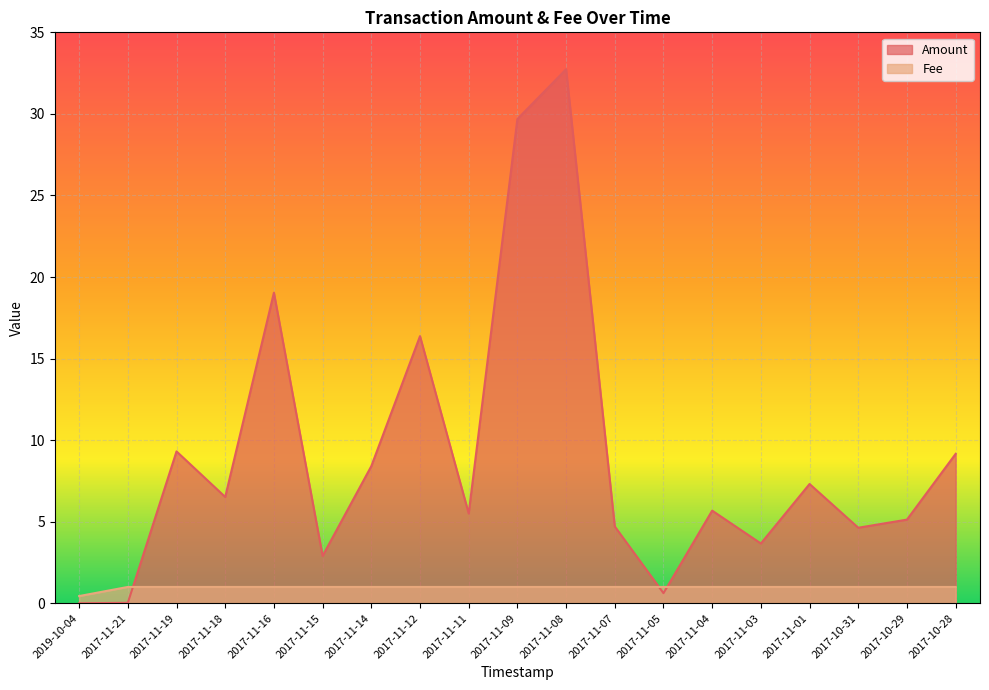

Reading left to right, what are all the values shown in this chart?

Amount: 2019-10-04=0.0	2017-11-21=0.0	2017-11-19=9.3	2017-11-18=6.5	2017-11-16=19.0	2017-11-15=2.9	2017-11-14=8.4	2017-11-12=16.4	2017-11-11=5.5	2017-11-09=29.7	2017-11-08=32.7	2017-11-07=4.7	2017-11-05=0.6	2017-11-04=5.7	2017-11-03=3.7	2017-11-01=7.3	2017-10-31=4.6	2017-10-29=5.1	2017-10-28=9.2
Fee: 2019-10-04=0.4	2017-11-21=1.0	2017-11-19=1.0	2017-11-18=1.0	2017-11-16=1.0	2017-11-15=1.0	2017-11-14=1.0	2017-11-12=1.0	2017-11-11=1.0	2017-11-09=1.0	2017-11-08=1.0	2017-11-07=1.0	2017-11-05=1.0	2017-11-04=1.0	2017-11-03=1.0	2017-11-01=1.0	2017-10-31=1.0	2017-10-29=1.0	2017-10-28=1.0